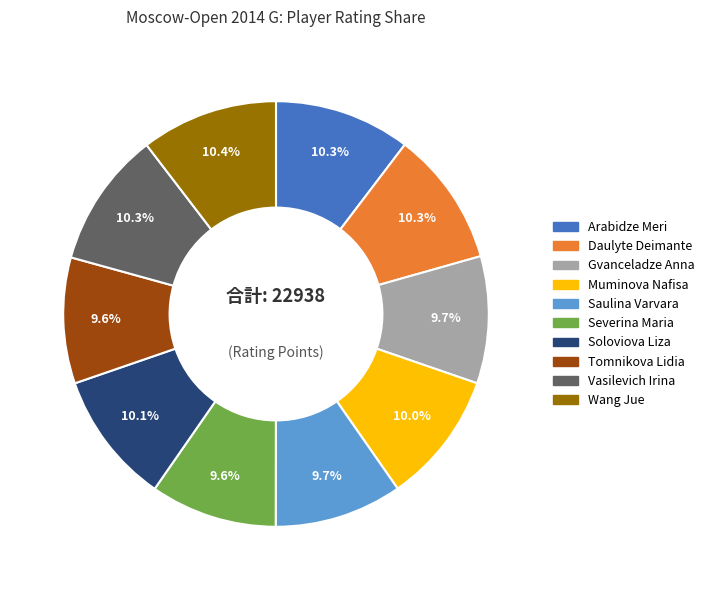

True or false: Wang Jue accounts for 10% of the total.

True